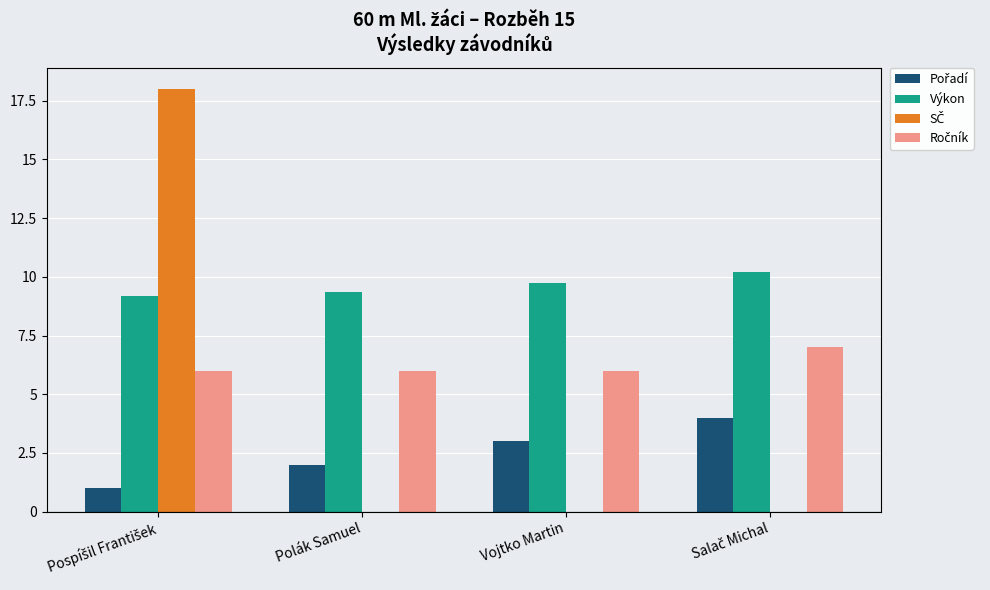

Which series has the largest total across all categories?

Výkon